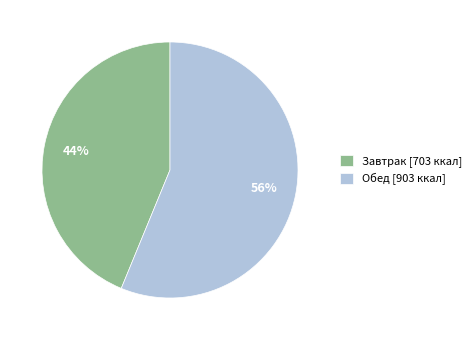

Which slice is the smallest?

Завтрак